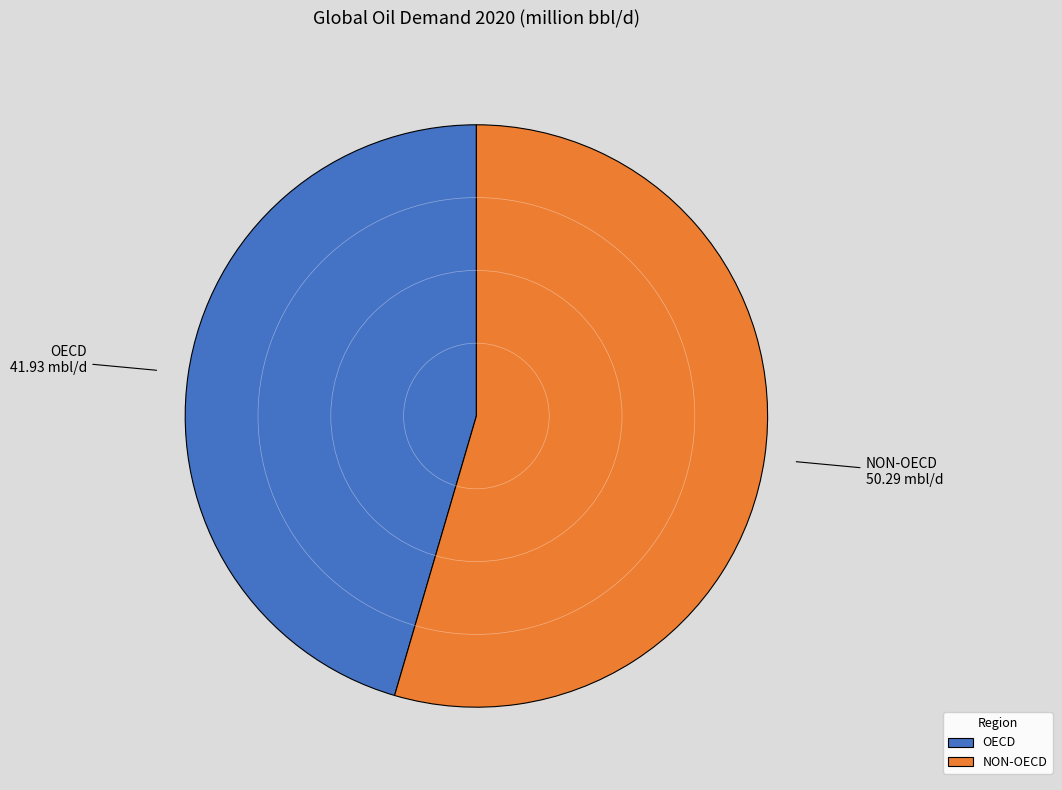

Is NON-OECD the majority of the pie?

Yes